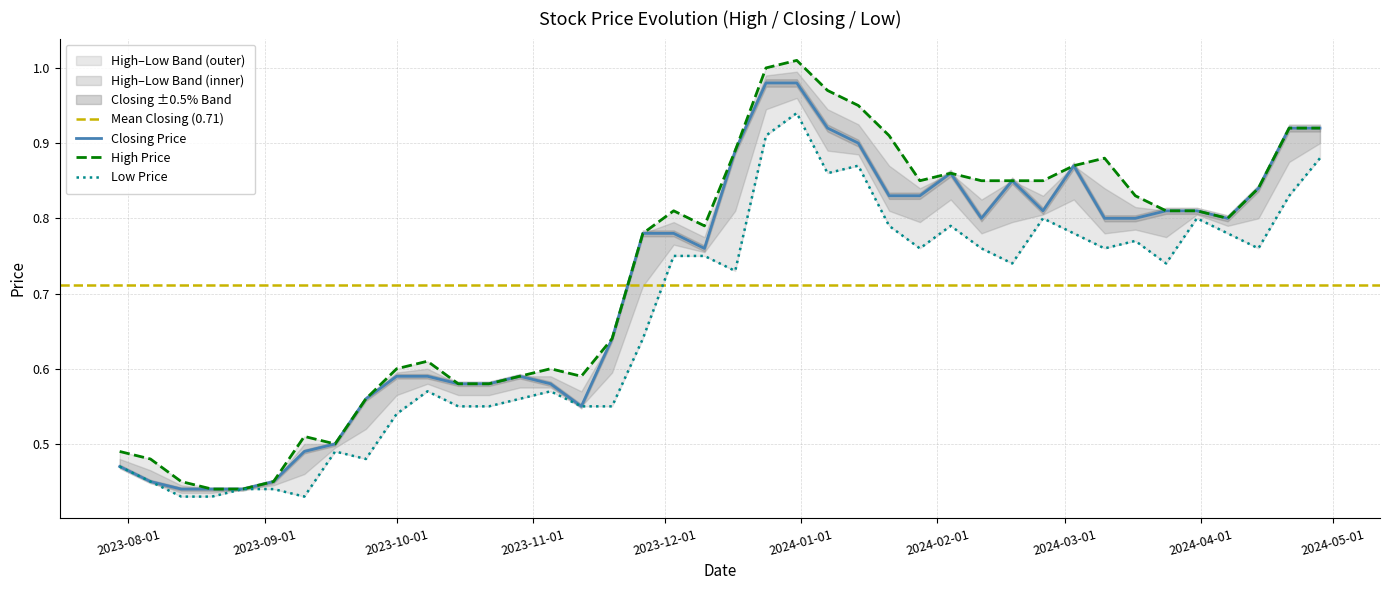

Rank the categories by Closing value from highest to lowest.

31/12/2023, 24/12/2023, 28/04/2024, 21/04/2024, 07/01/2024, 14/01/2024, 17/12/2023, 03/03/2024, 04/02/2024, 18/02/2024, 14/04/2024, 28/01/2024, 21/01/2024, 31/03/2024, 24/03/2024, 25/02/2024, 07/04/2024, 17/03/2024, 10/03/2024, 11/02/2024, 03/12/2023, 26/11/2023, 10/12/2023, 19/11/2023, 29/10/2023, 08/10/2023, 01/10/2023, 05/11/2023, 22/10/2023, 15/10/2023, 24/09/2023, 12/11/2023, 17/09/2023, 10/09/2023, 30/07/2023, 03/09/2023, 06/08/2023, 27/08/2023, 20/08/2023, 13/08/2023